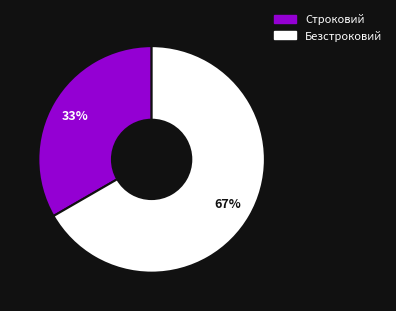

To the nearest percent, what percentage of the pie is Строковий?

33%